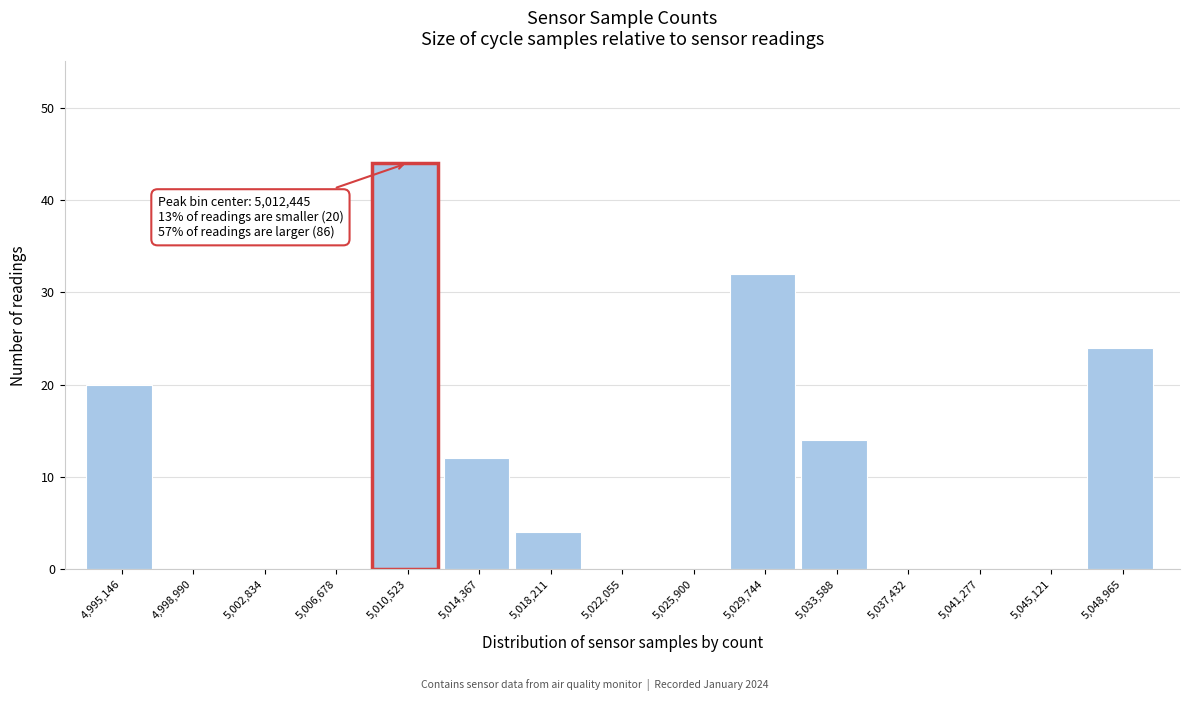

At which label is the value closest to 22?

4,995,146